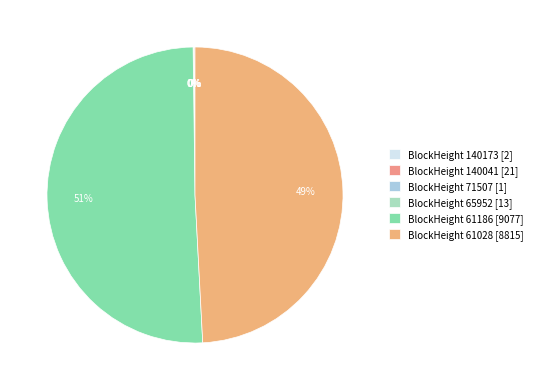

Which category accounts for the majority?

BlockHeight 61186 [9077]